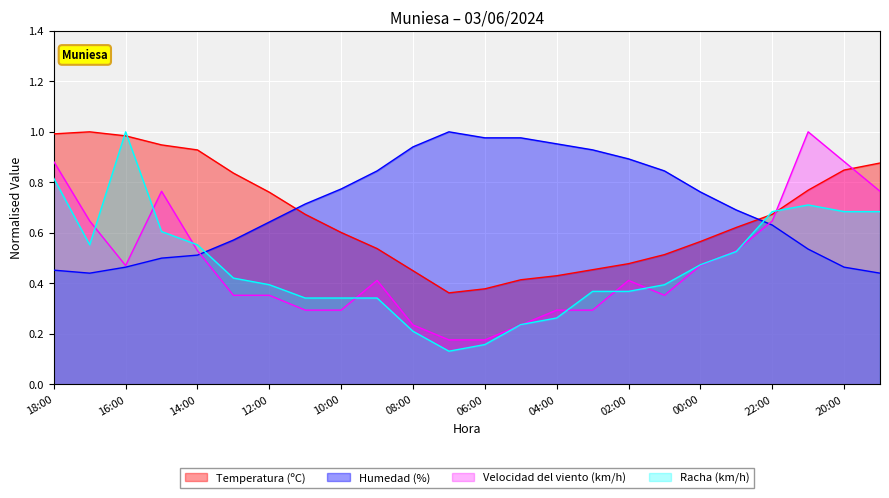

True or false: Humedad (%) and Racha (km/h) cross at least once.

True